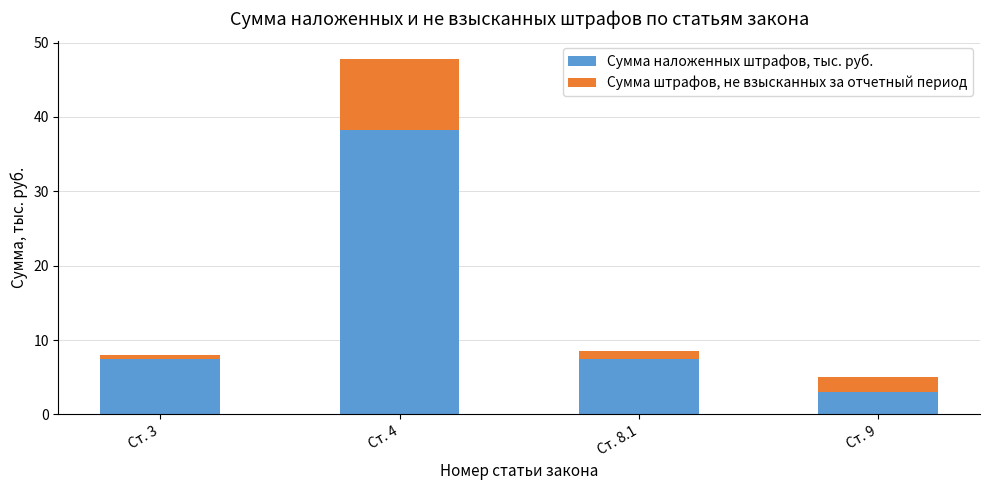

What is the maximum value for Сумма наложенных штрафов, тыс. руб.?

38.2